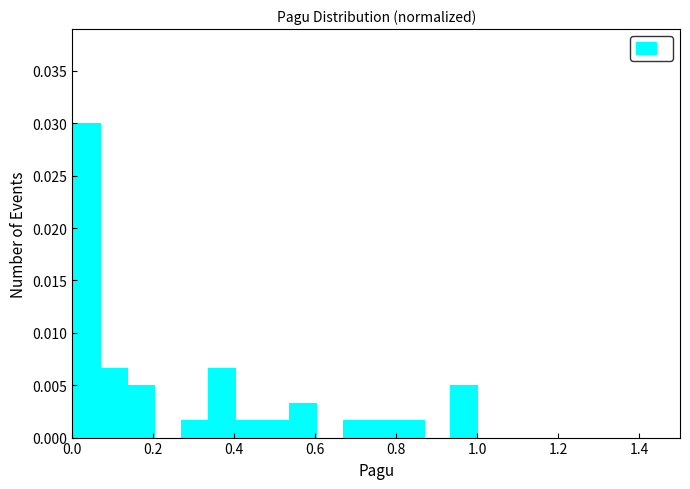

Read against the x-axis, roughly where is the centre of the tallest bar?

0.04